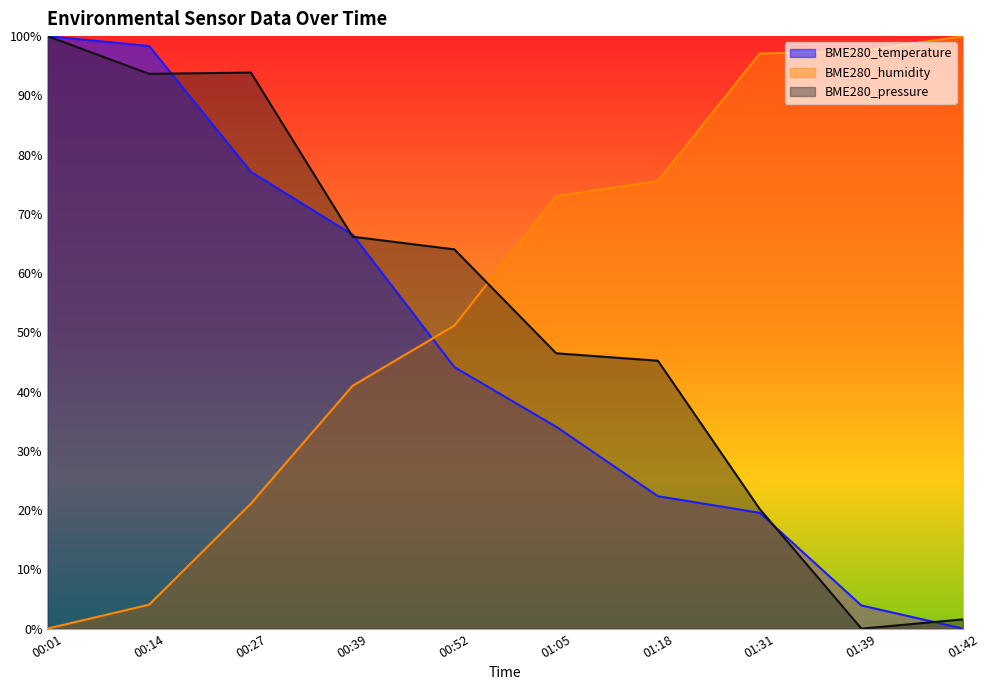

What position from the right is 00:14?

9